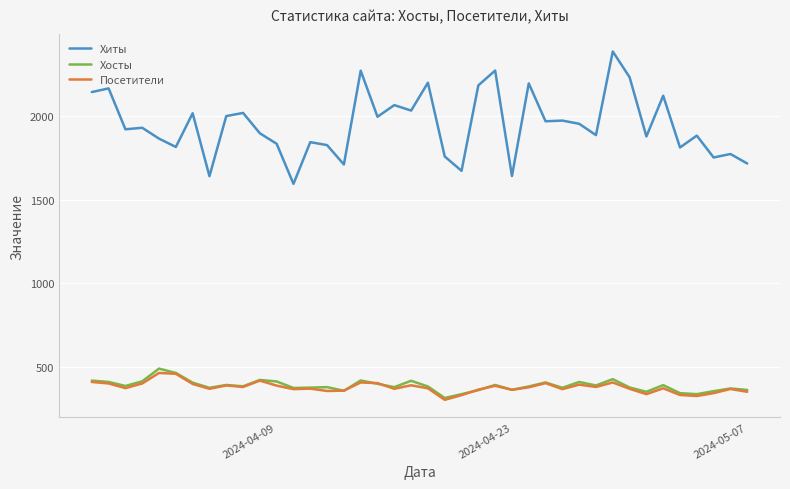

Which series has the largest range (max minus min)?

Хиты